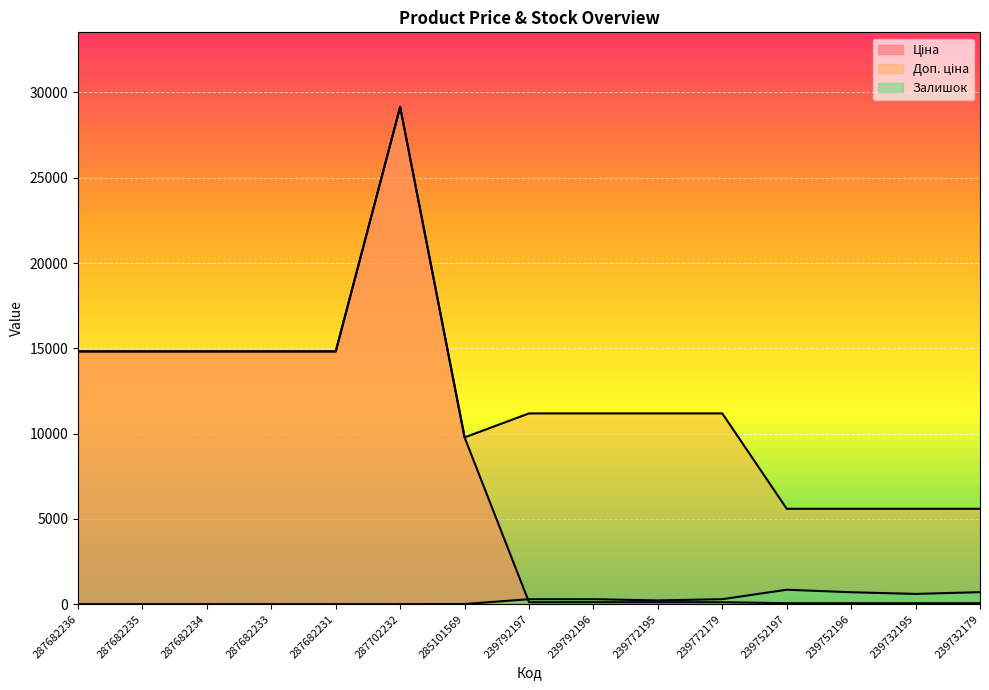

In Доп. ціна, how many points are lower than both neighbors (excluding endpoints)?

1